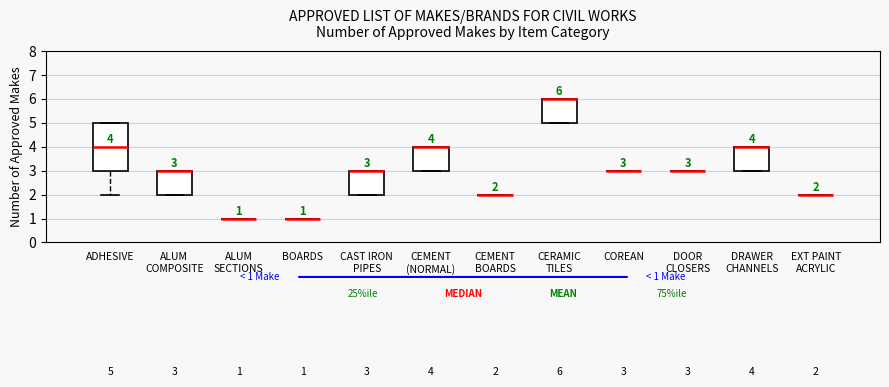

Comparing the boxes themselves (not the whiskers), which one is the tallest?

ADHESIVE